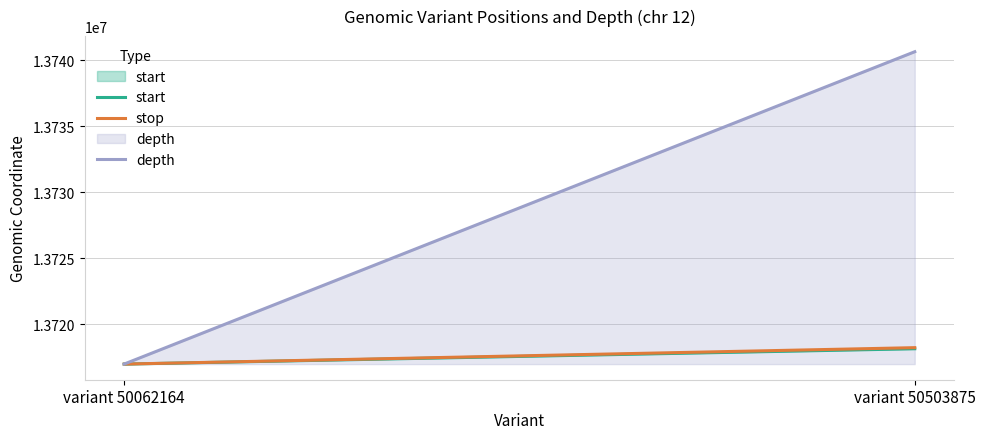

The depth series shows 5814020 at variant 50062164. True or false?

False